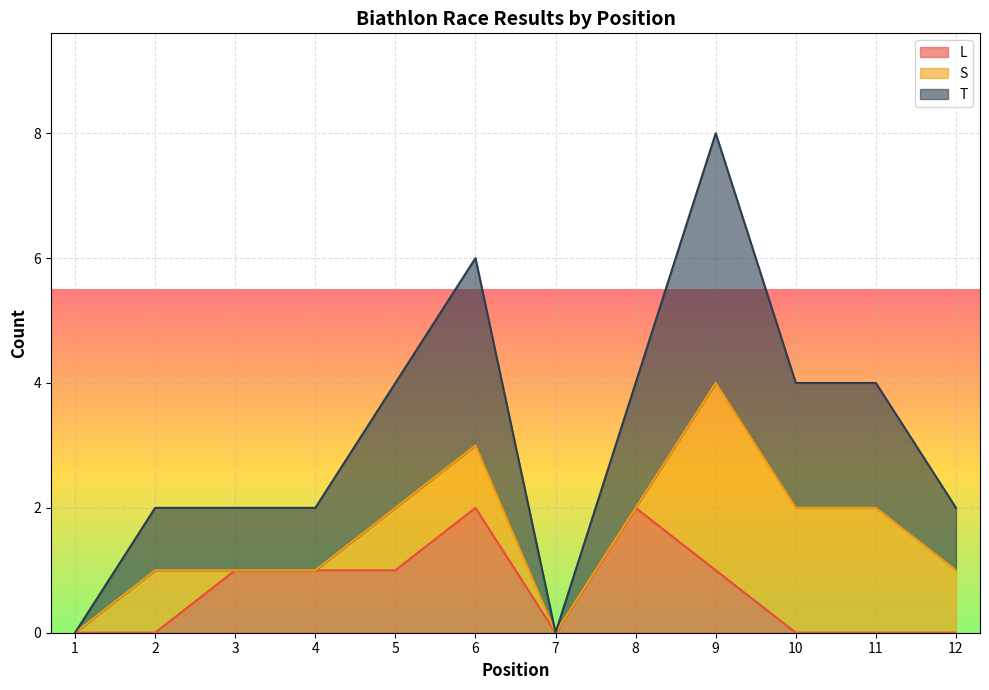

Rank the categories by T value from lowest to highest.

1, 7, 2, 3, 4, 12, 5, 8, 10, 11, 6, 9